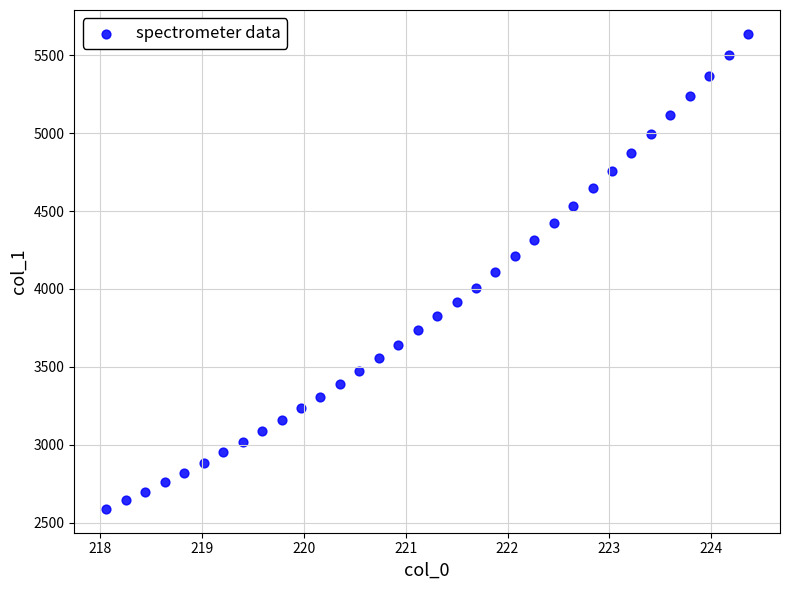

What is the range of Y values (max minus min)?

3049.2